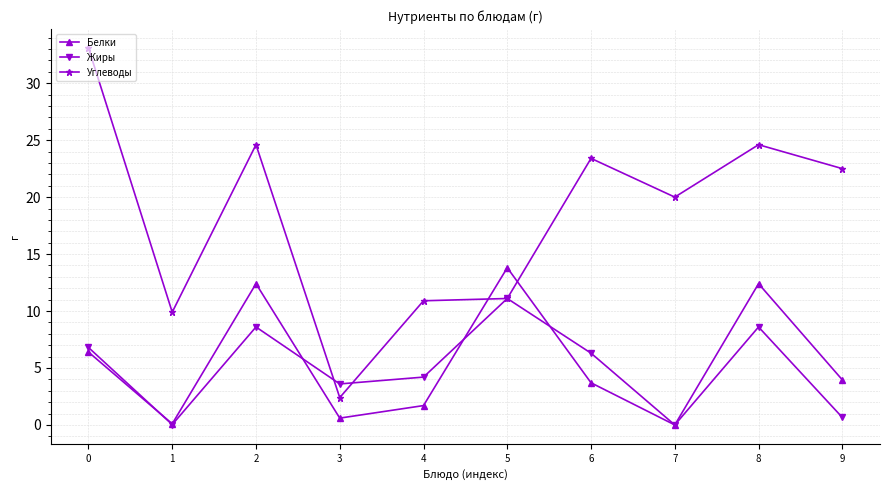

What is the maximum value shown in the chart?

33.1